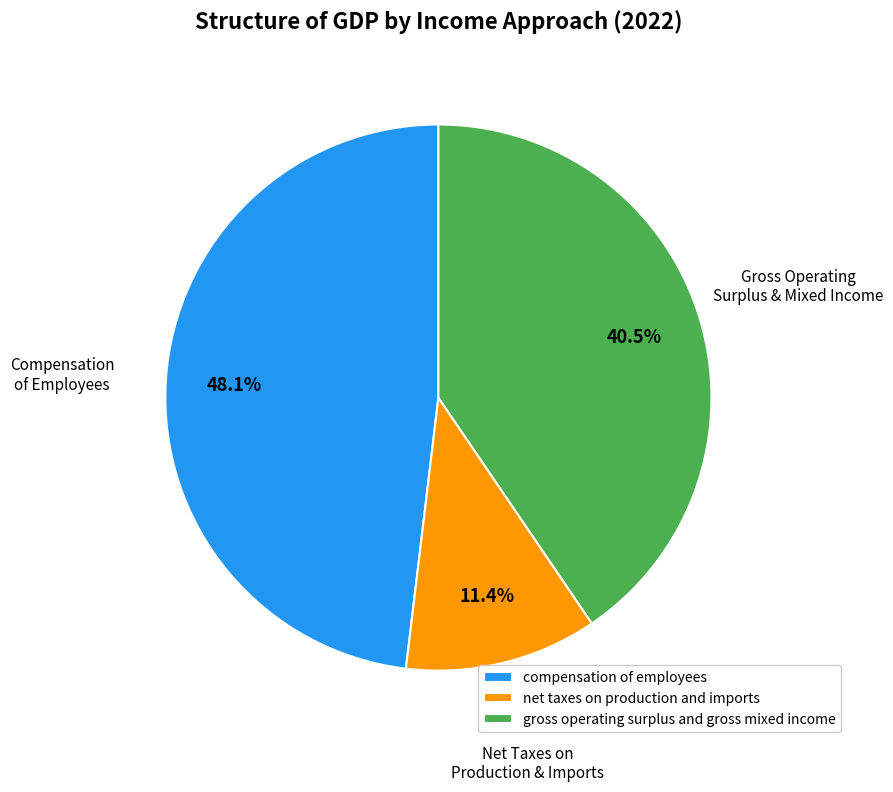

How much of the chart is everything except compensation of employees?

51.9%